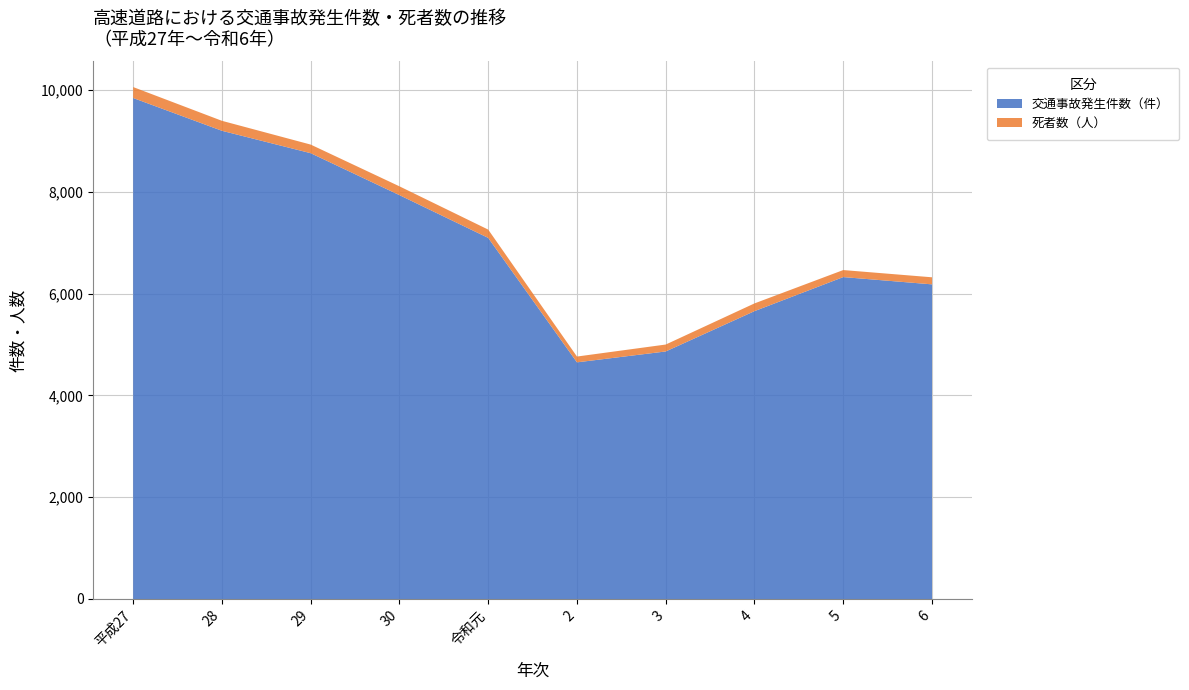

Reading left to right, transcribe all the data shown in this chart.

交通事故発生件数（件）: 平成27=9842	28=9198	29=8758	30=7934	令和元=7094	2=4649	3=4863	4=5655	5=6324	6=6181
死者数（人）: 平成27=215	28=196	29=169	30=173	令和元=163	2=114	3=136	4=152	5=138	6=139